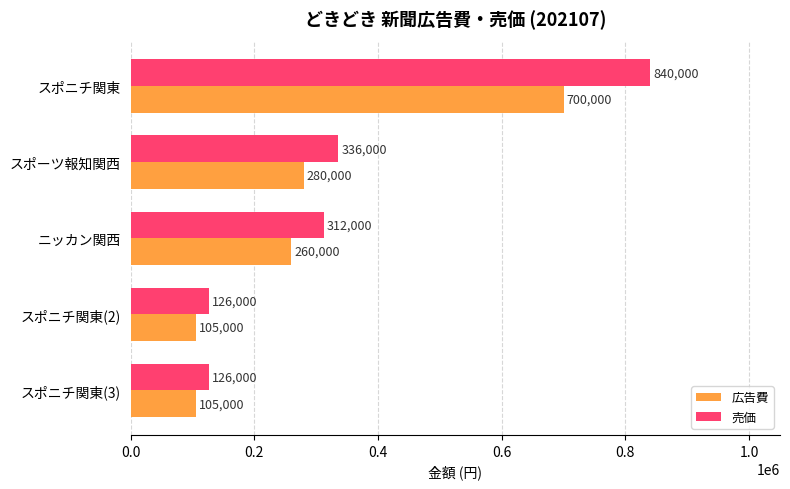

True or false: 売価 has a value of 126000 at スポニチ関東(3).

True